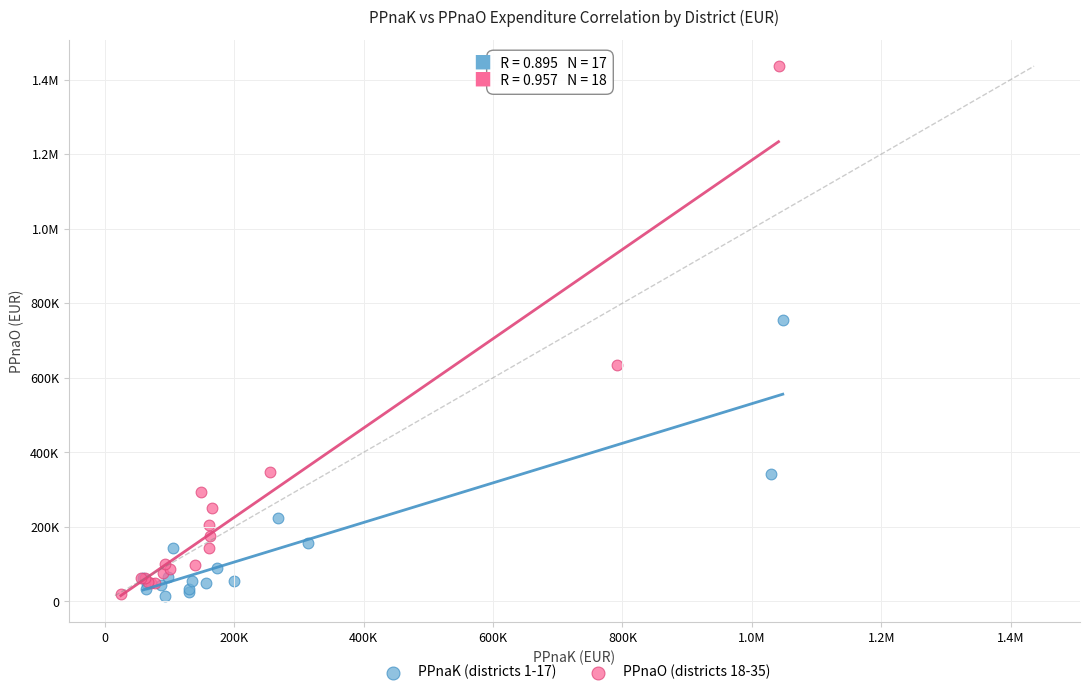

What are all the series names shown in the legend?

PPnaK (districts 1-17), PPnaO (districts 18-35)